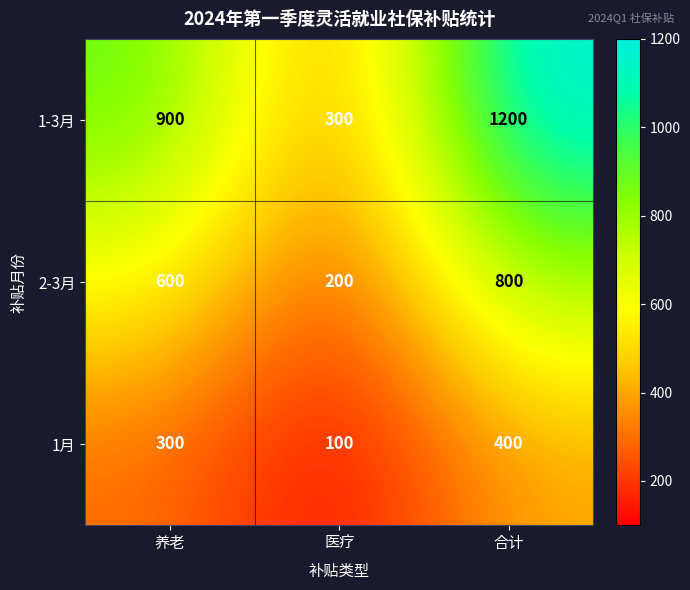

What value does the 1-3月 series have at 医疗, to the nearest 100?

300